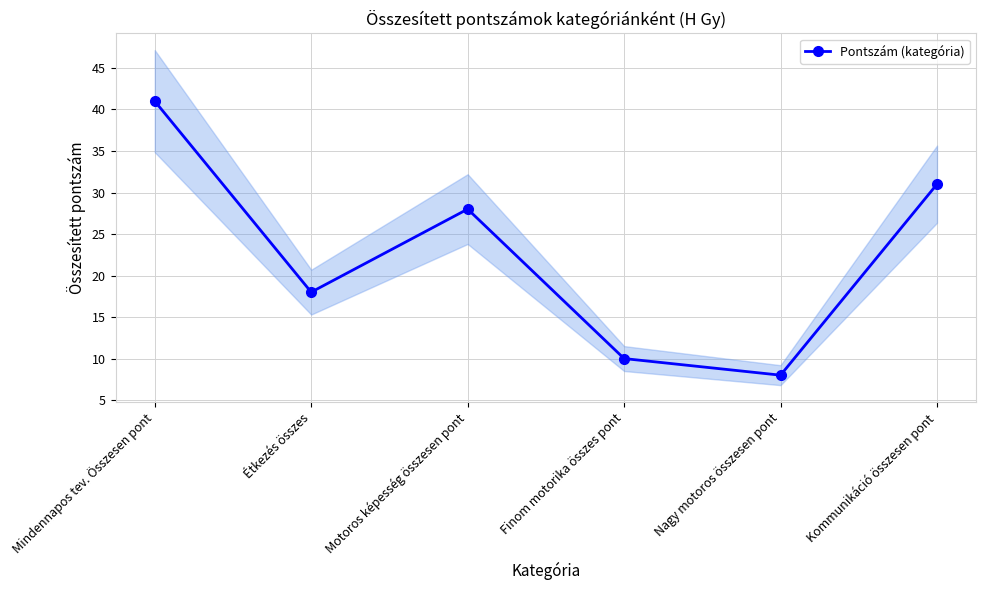

Reading left to right, extract all data points from this chart.

41	18	28	10	8	31